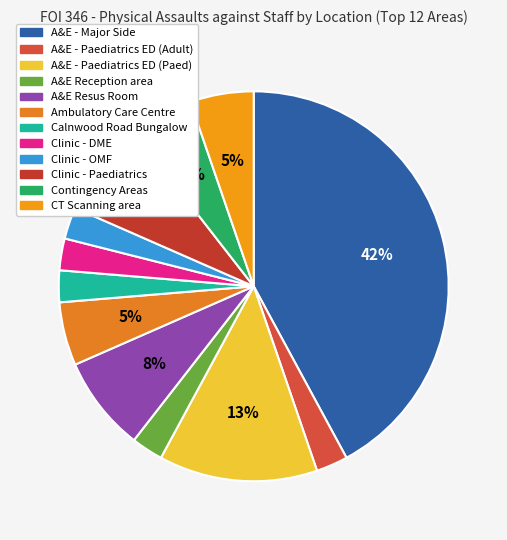

To the nearest percent, what is the combined percentage of Clinic - OMF and A&E - Major Side?

45%